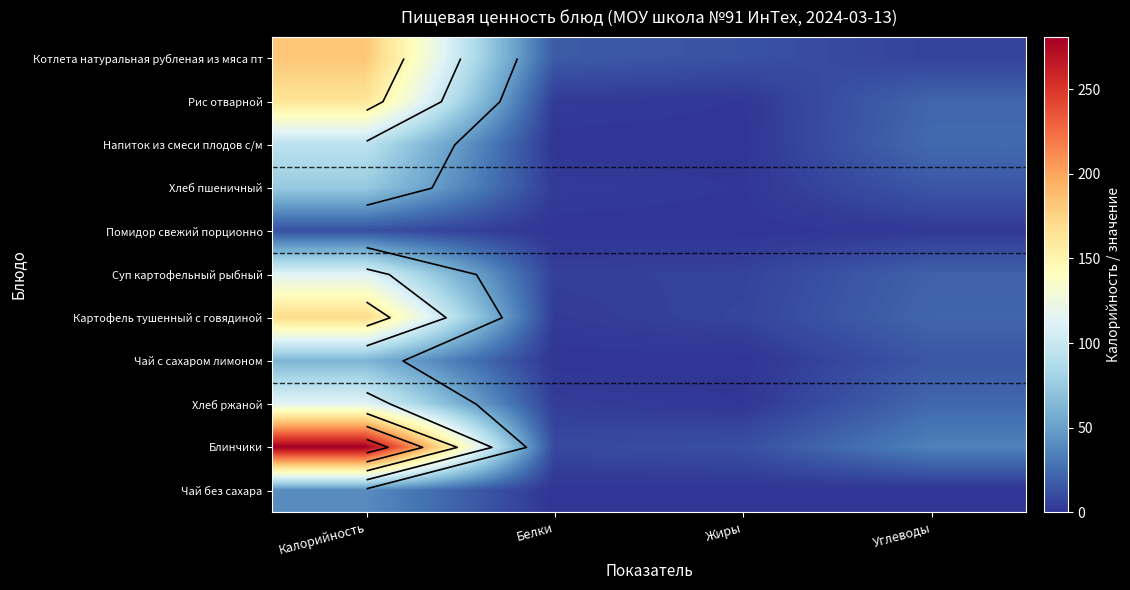

Is it true that Суп картофельный рыбный equals 6 at Углеводы?

False